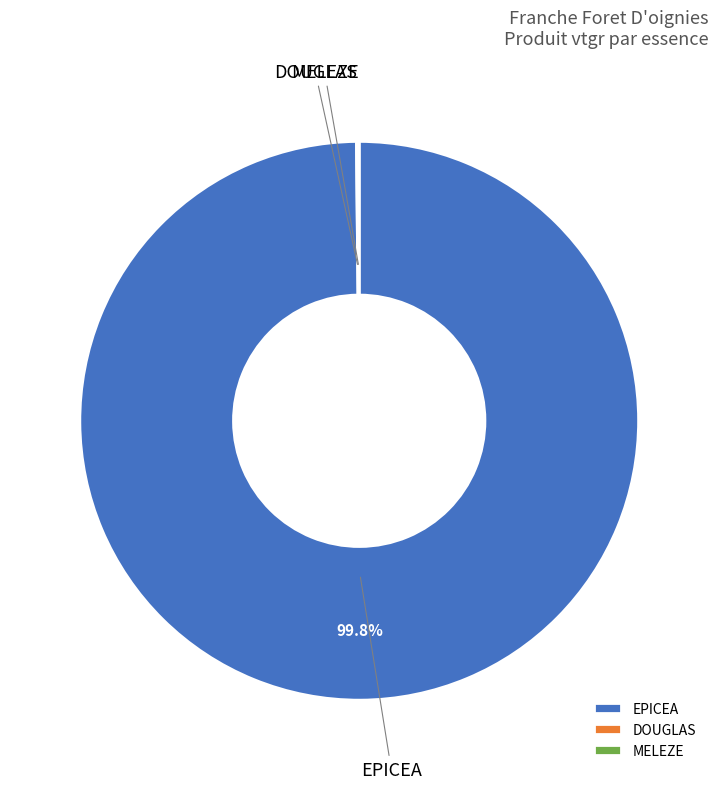

True or false: EPICEA accounts for 100% of the total.

True